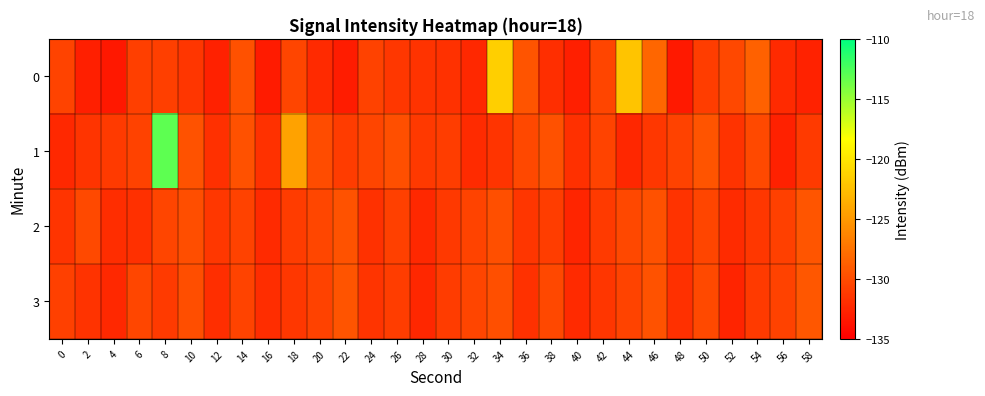

Rank the series by their maximum value, from highest to lowest.

1, 0, 3, 2